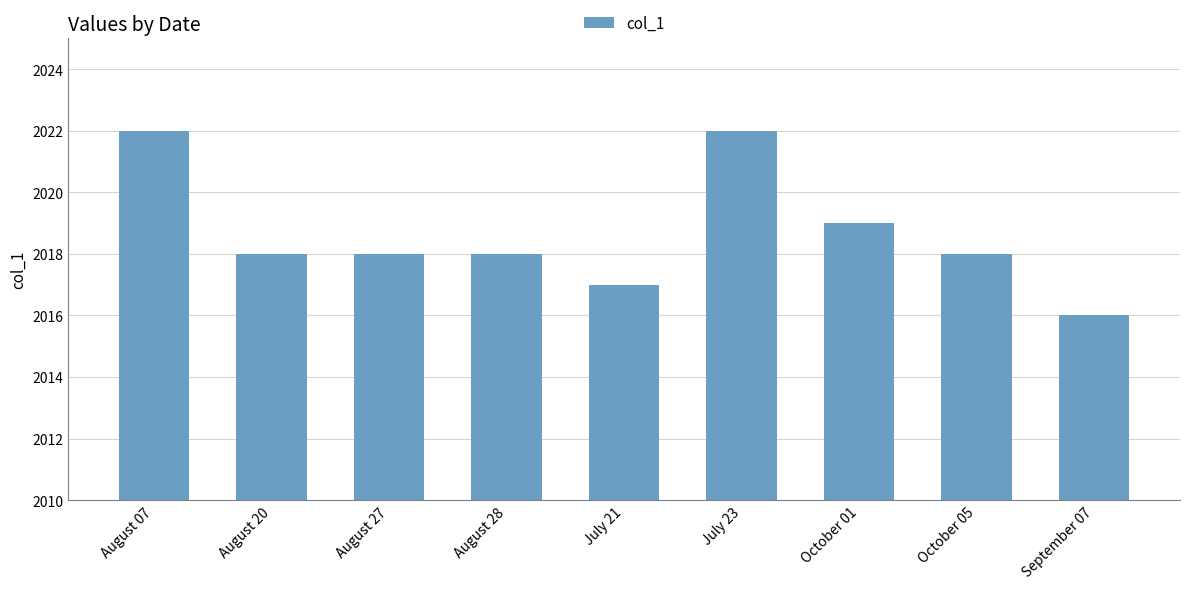

Approximately how many times larger is the value at October 05 compared to August 27?

1.0